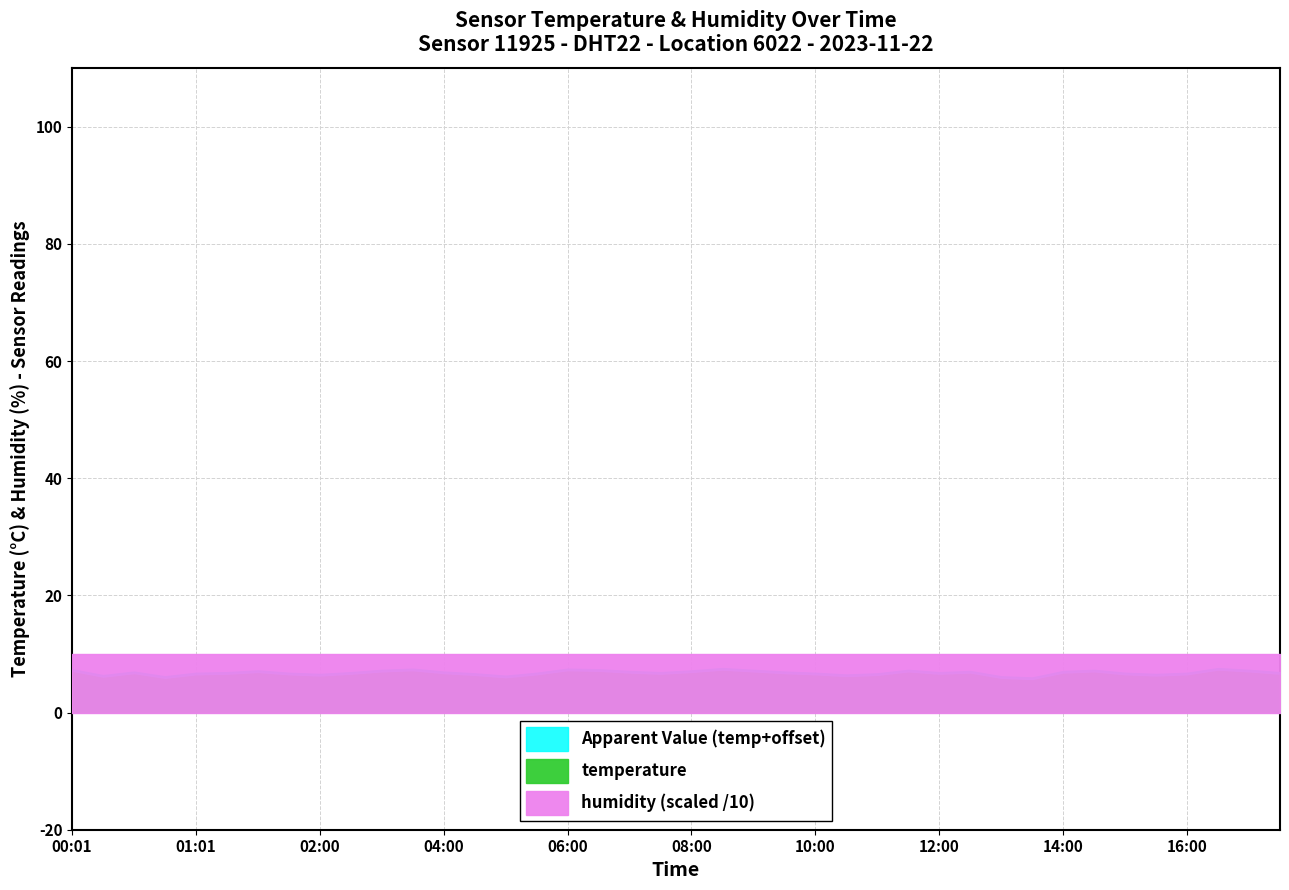

What is the difference between the second highest and second lowest values in the temperature series?

1.4